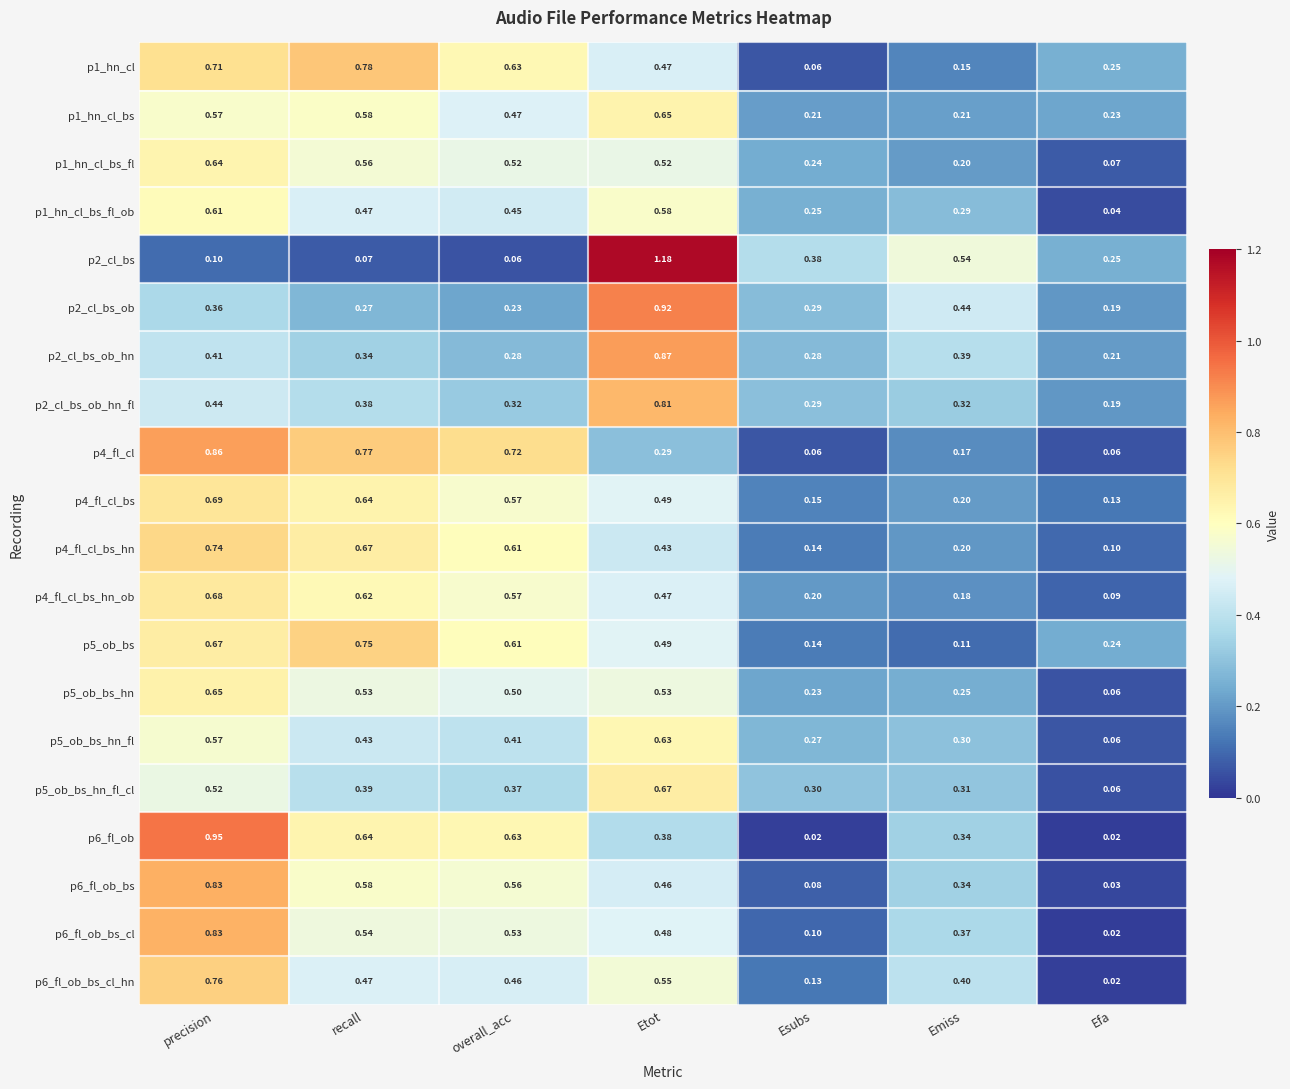

At which category does the chart reach its peak across all series?

Etot